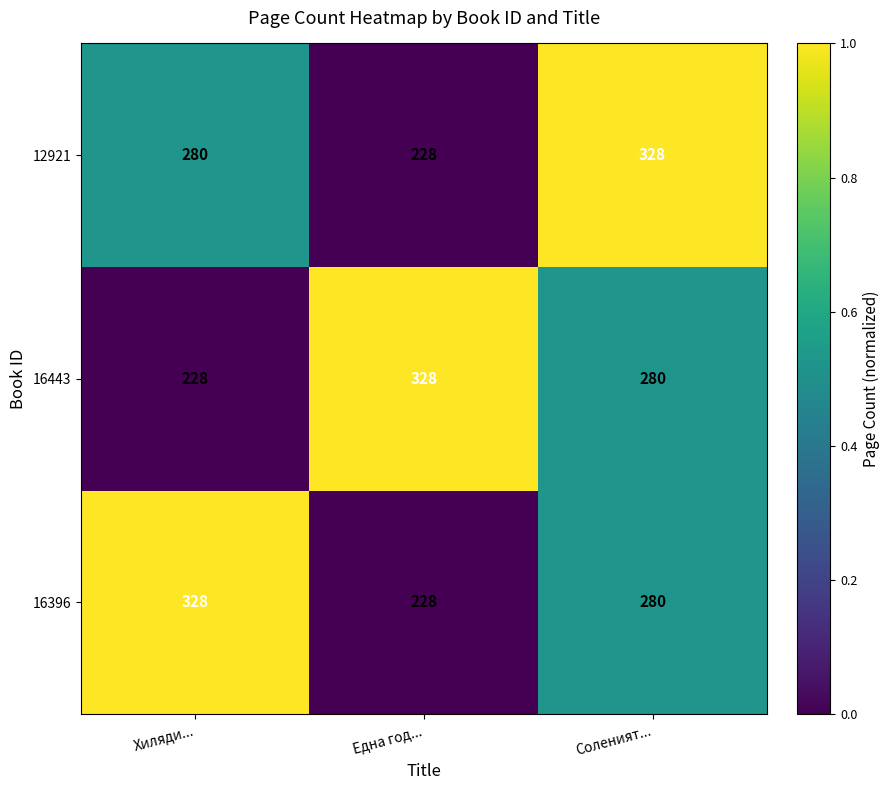

Rank the categories by 16443 value from lowest to highest.

Хиляди..., Соленият..., Една год...